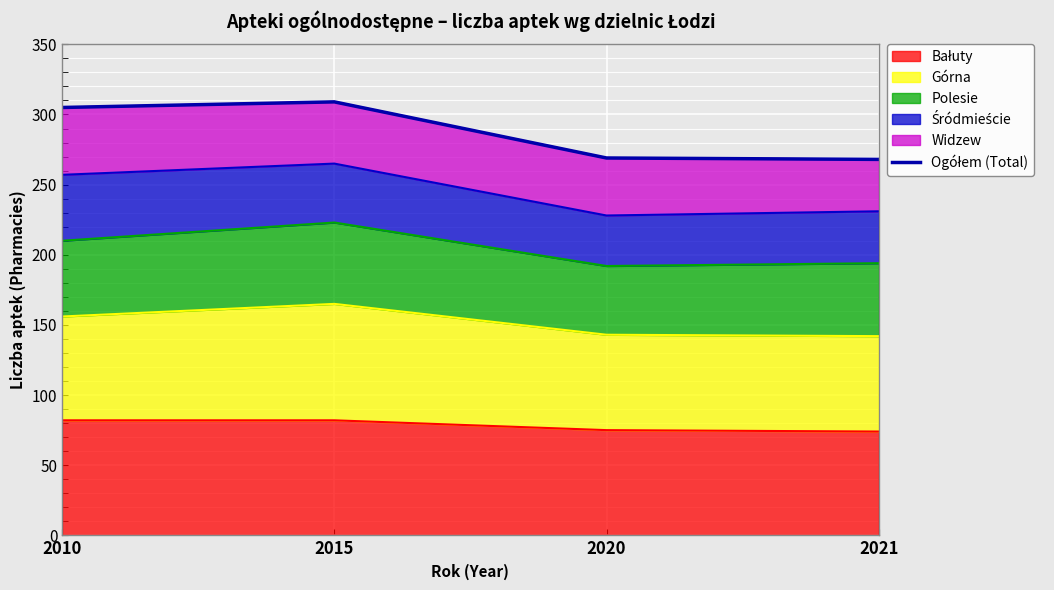

True or false: there are more than 2 points higher than both neighbors.

False